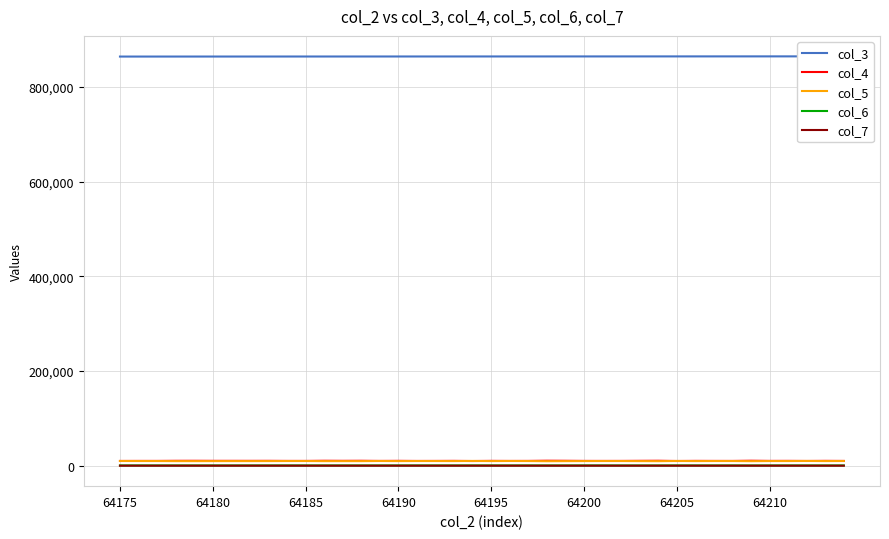

What is the greatest value displayed?

865002